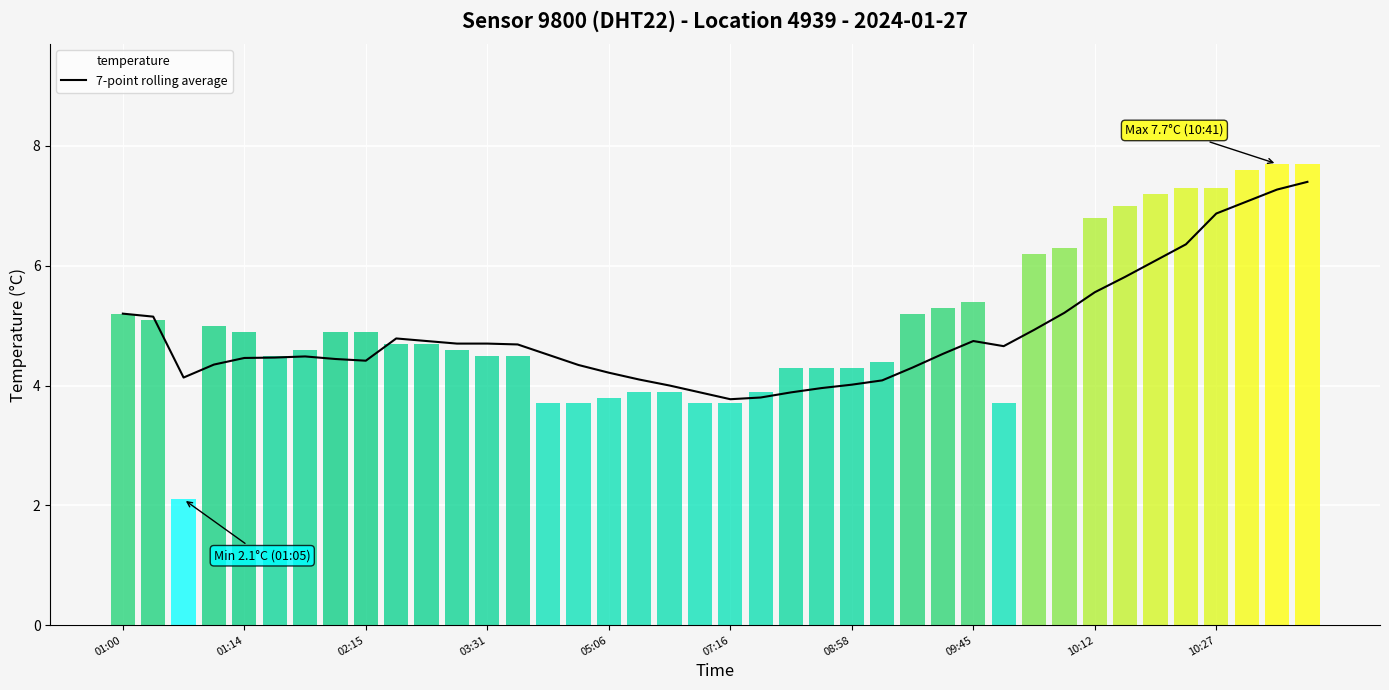

What is the highest value of the 7-point rolling average series?

7.4